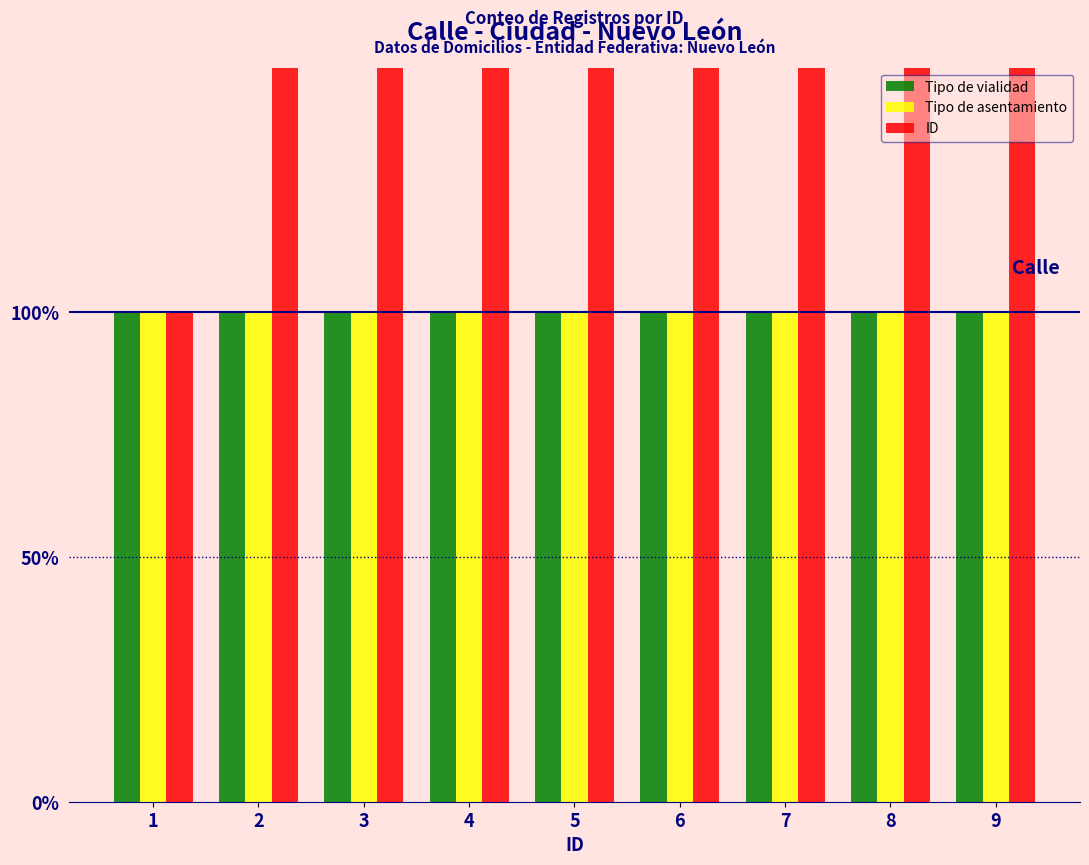

Read the ID value at 8.

8